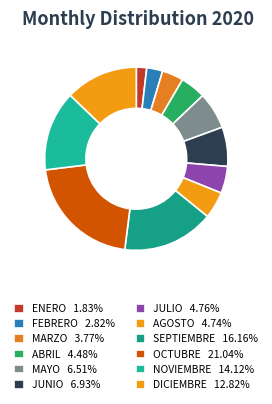

To the nearest percent, what percentage of the pie is DICIEMBRE?

13%